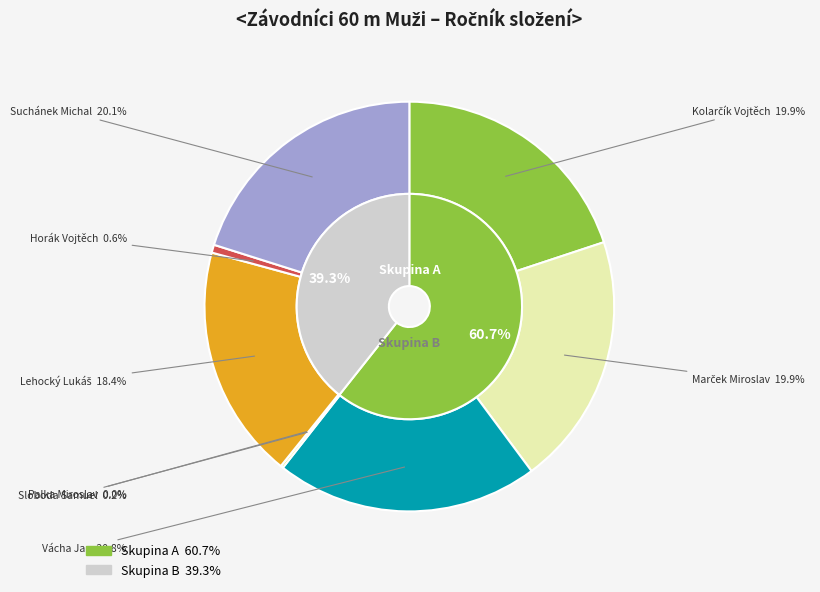

What percentage is the Lehocký Lukáš slice, to the nearest percent?

18%